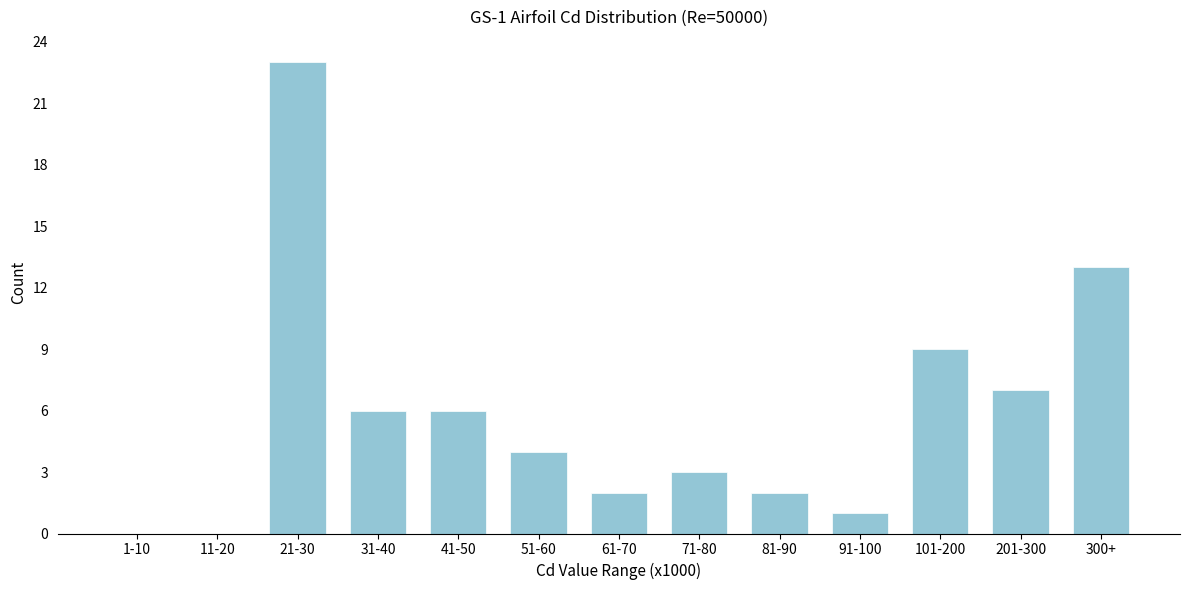

Reading left to right, list all the values displayed in this chart.

1-10=0	11-20=0	21-30=23	31-40=6	41-50=6	51-60=4	61-70=2	71-80=3	81-90=2	91-100=1	101-200=9	201-300=7	300+=13